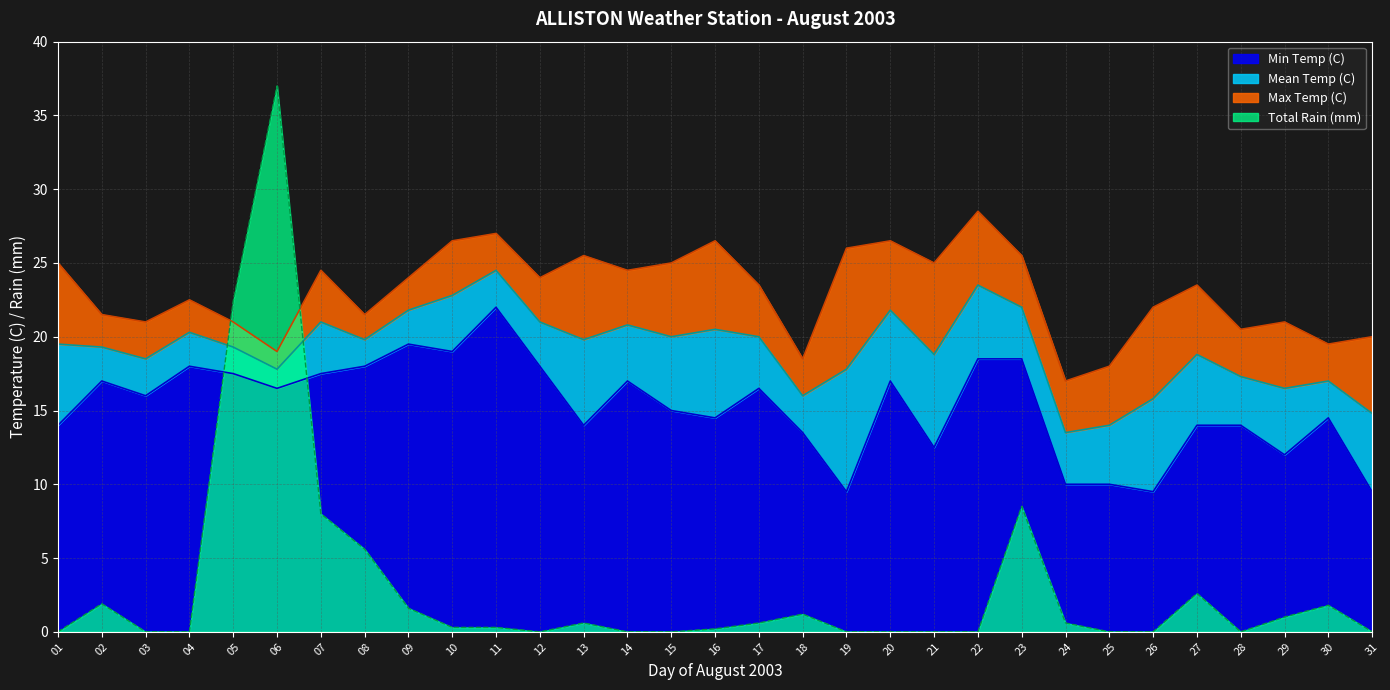

The value of Min Temp (C) at 05 is 17.5. True or false?

True